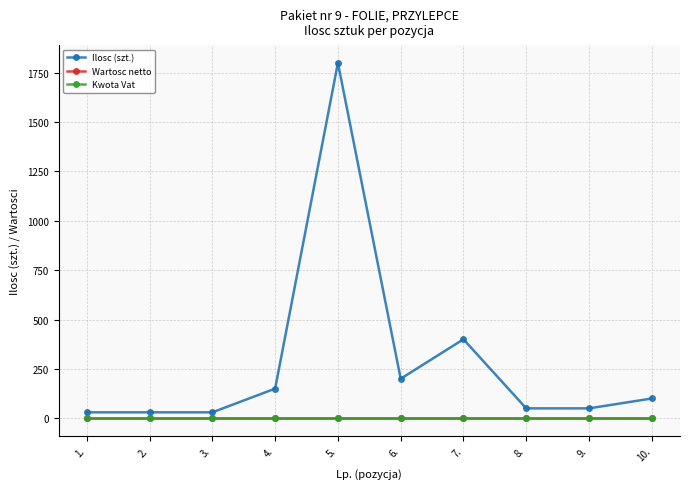

Which series has the widest spread of values?

Ilosc (szt.)